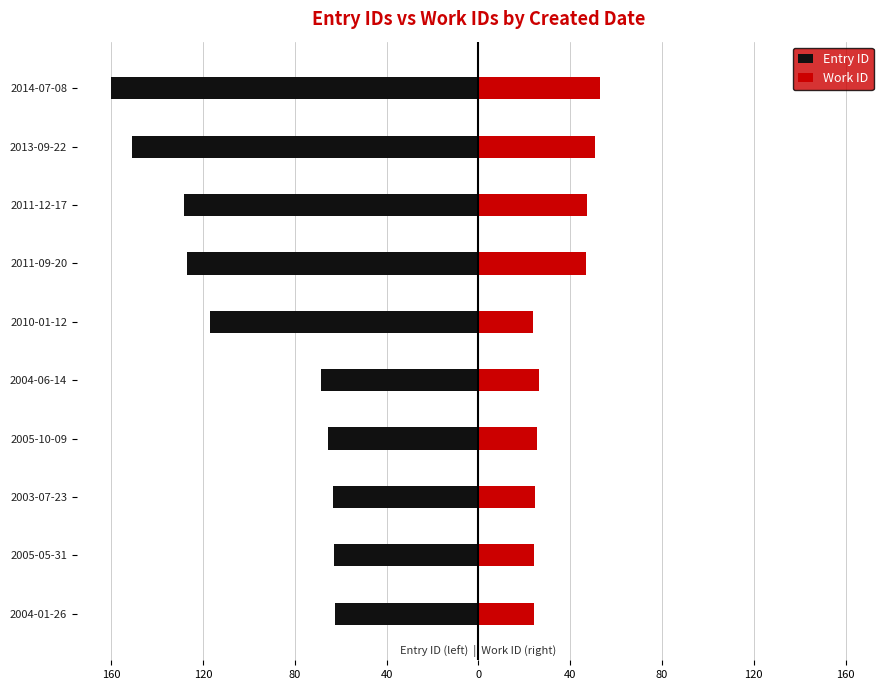

True or false: Work ID has a value of 10.7 at 2005-10-09.

False